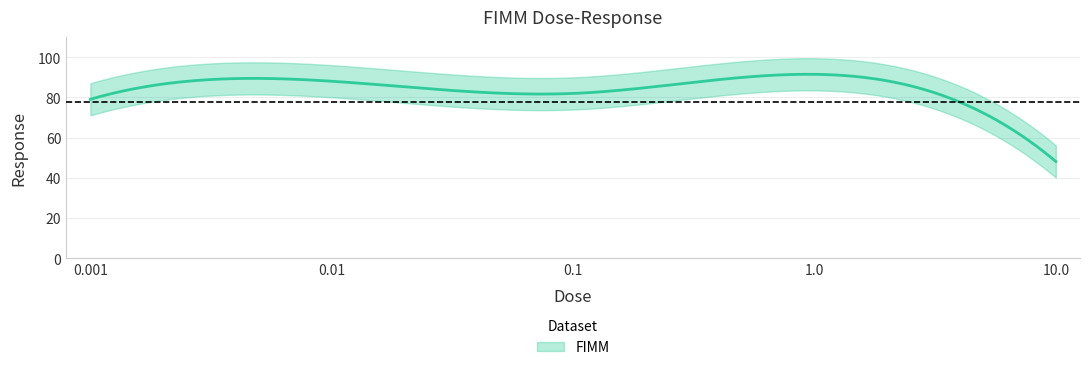

What is the label of the 4th point from the left?

1.0